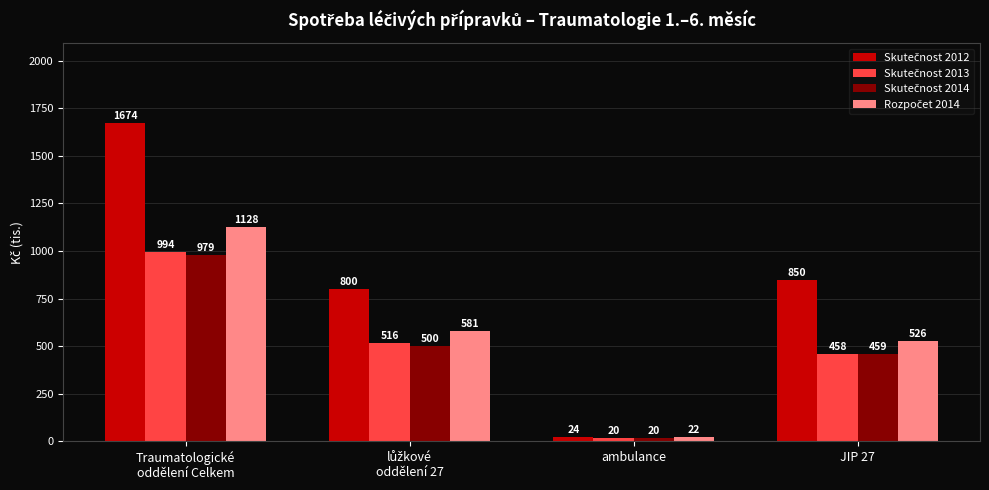

How many bars are there in total?

16